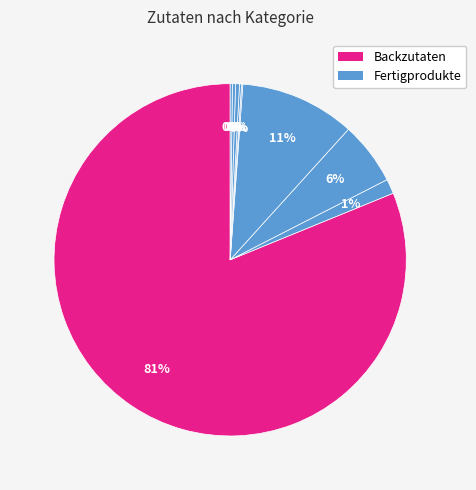

What is the smallest slice in the pie chart?

Fertigprodukte/Guetzli